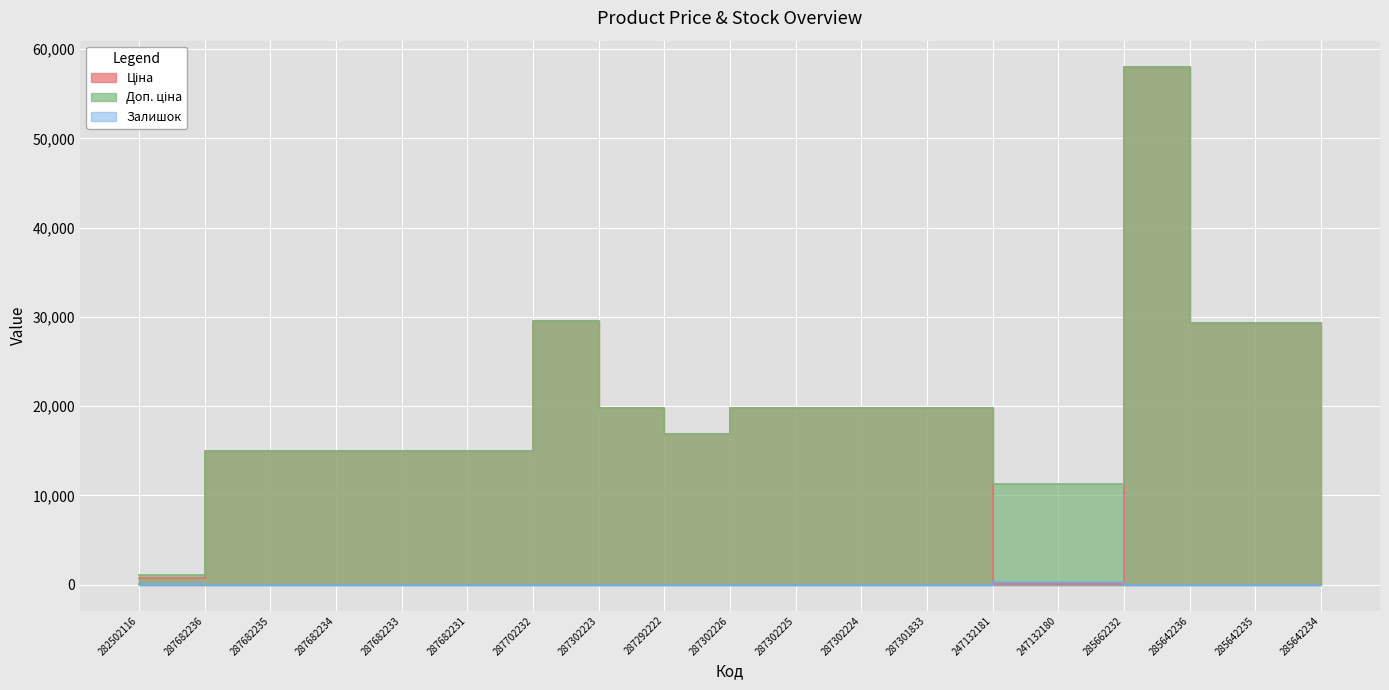

The Ціна series shows 23064.0 at 287682231. True or false?

False